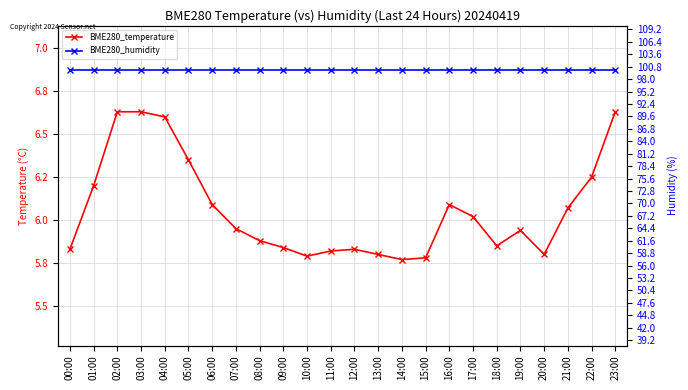

What is the minimum value shown in the chart?

5.8